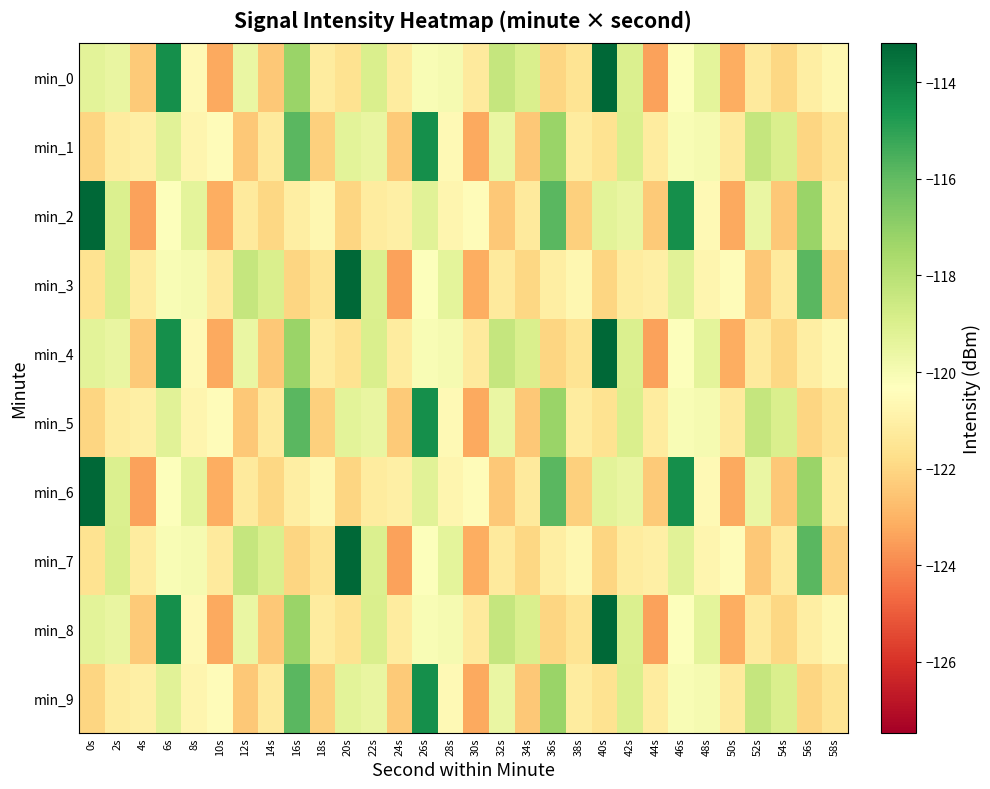

At 8s, list the series in order from largest to smallest.

min_2, min_6, min_3, min_7, min_0, min_4, min_8, min_1, min_5, min_9